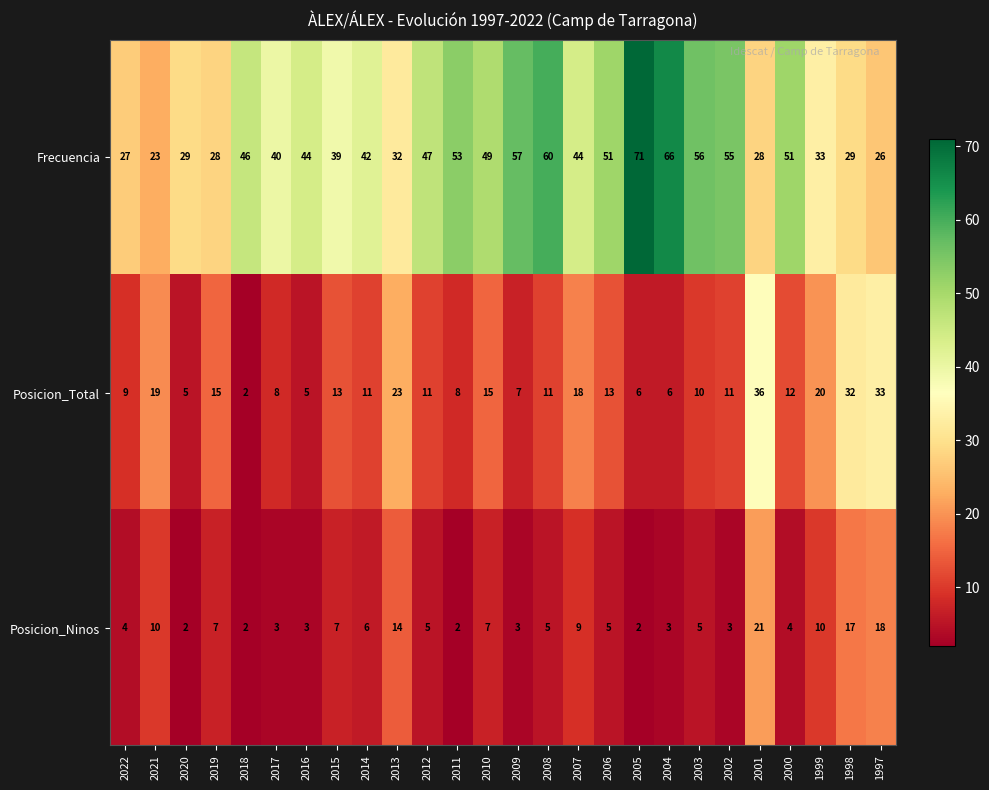

Rank the series by their maximum value, from highest to lowest.

Frecuencia, Posicion_Total, Posicion_Ninos